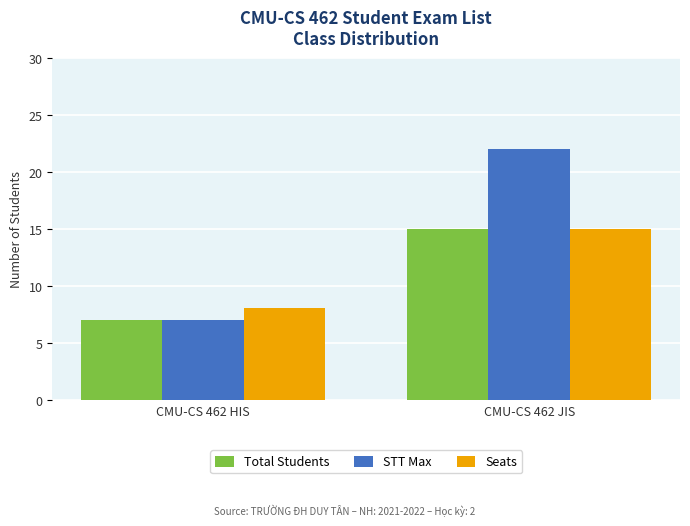

List the labels in order of STT Max value, largest first.

CMU-CS 462 JIS, CMU-CS 462 HIS